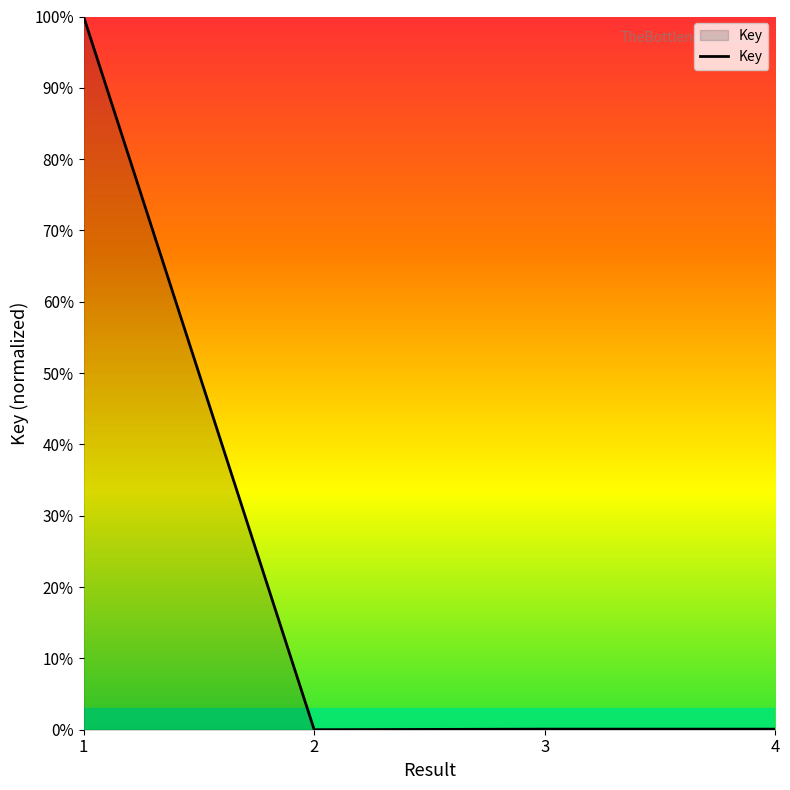

What is the sum of all values?

1.0